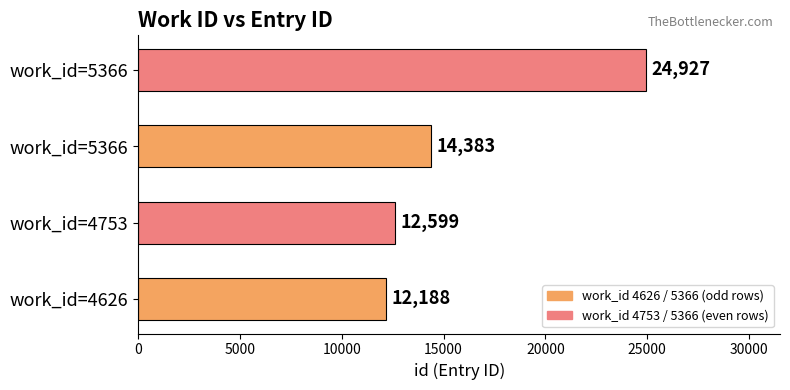

What is the greatest value displayed?

24927